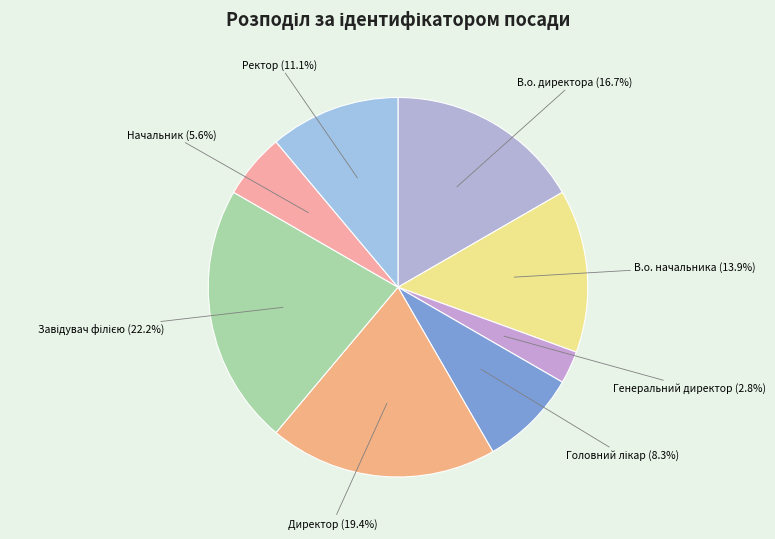

Count the number of slices in the pie.

8